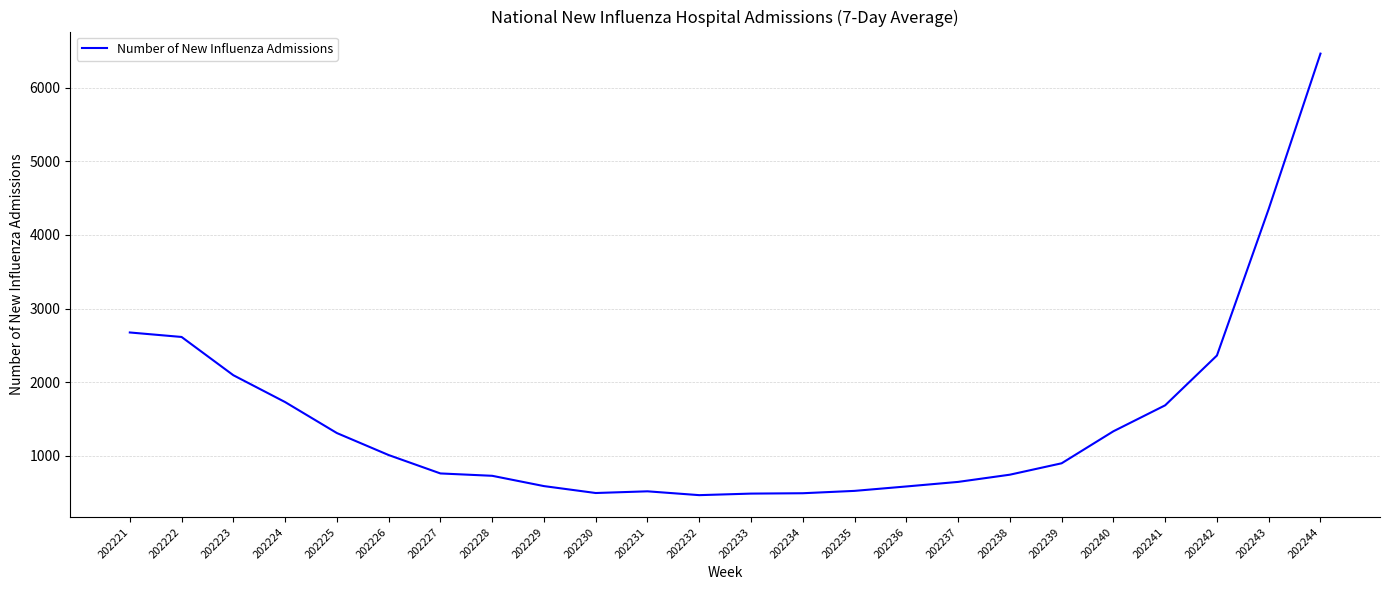

Which label corresponds to the largest value in the chart?

202244